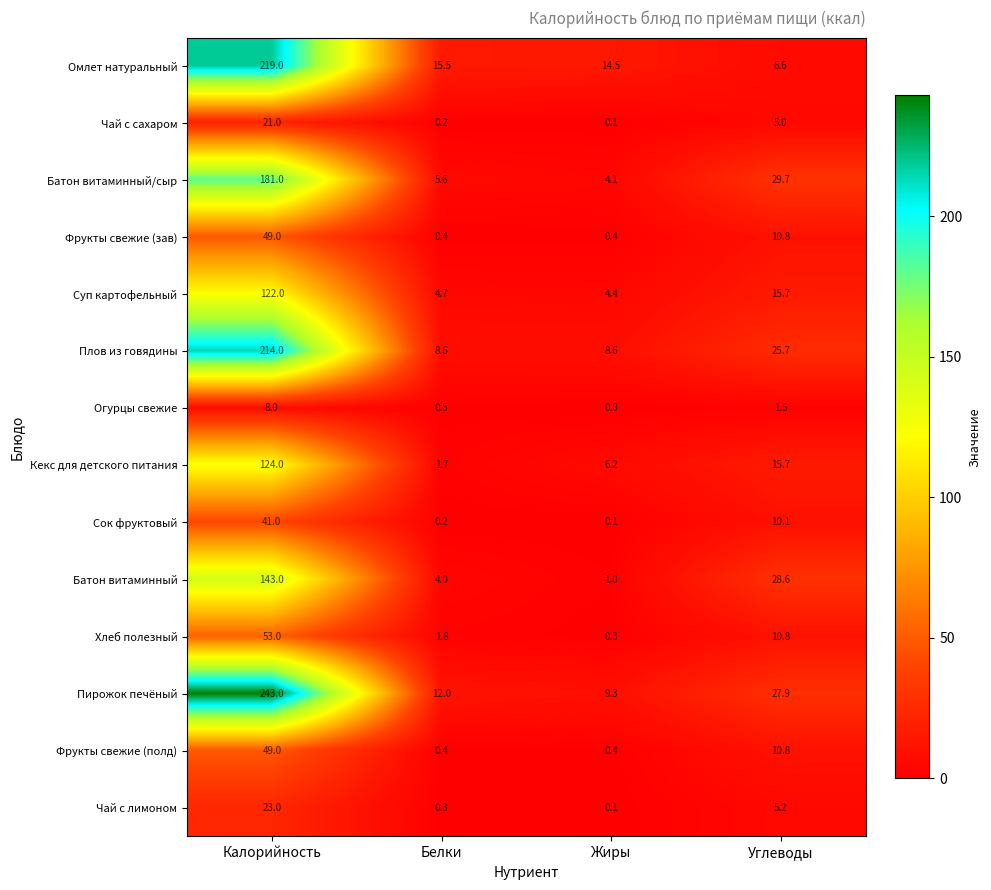

Is the value of Фрукты свежие (полд) at Белки greater than the value of Огурцы свежие at Калорийность?

No